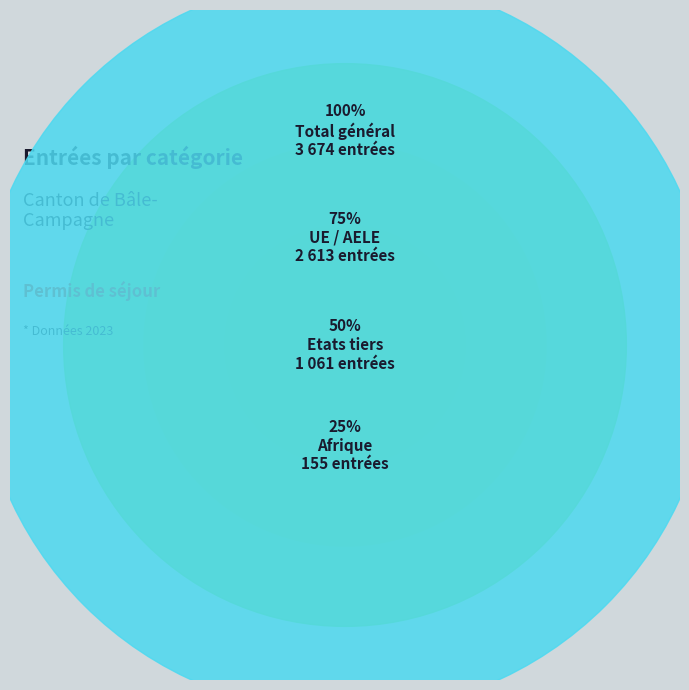

Count the number of slices in the pie.

4